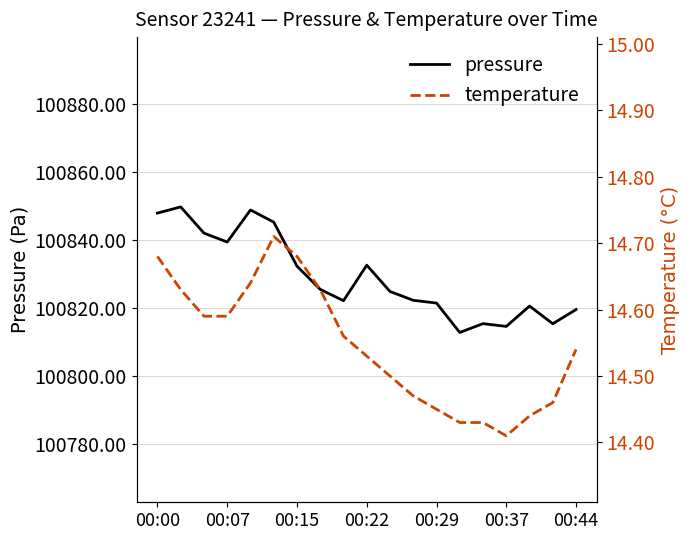

True or false: pressure has a value of 100848.0 at 00:00.

True